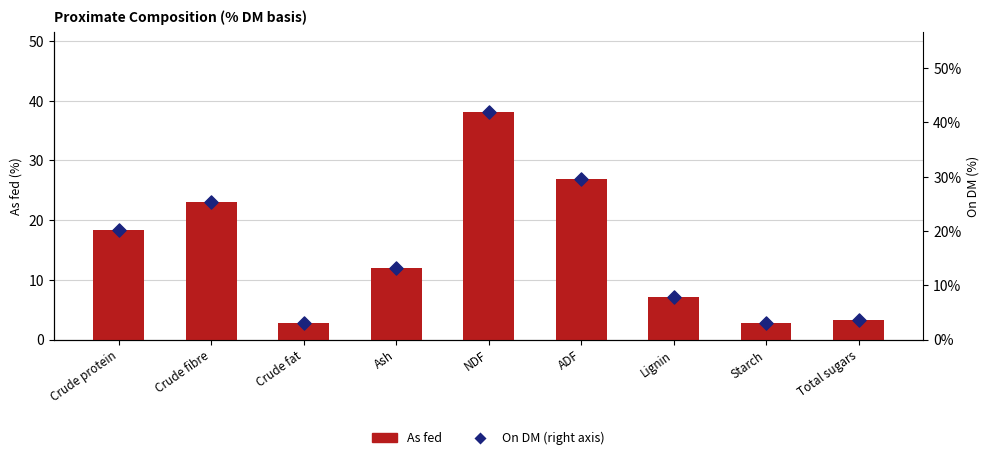

At how many categories does at least one series exceed 20?

4